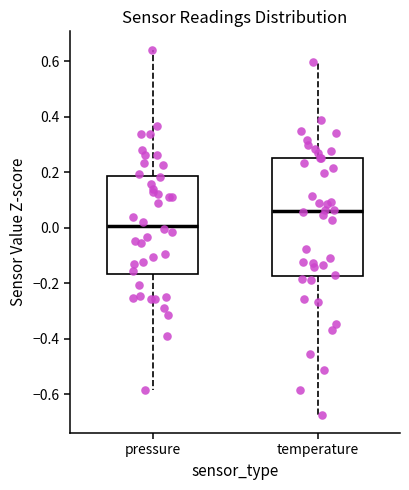

Which box has the lowest median line?

pressure